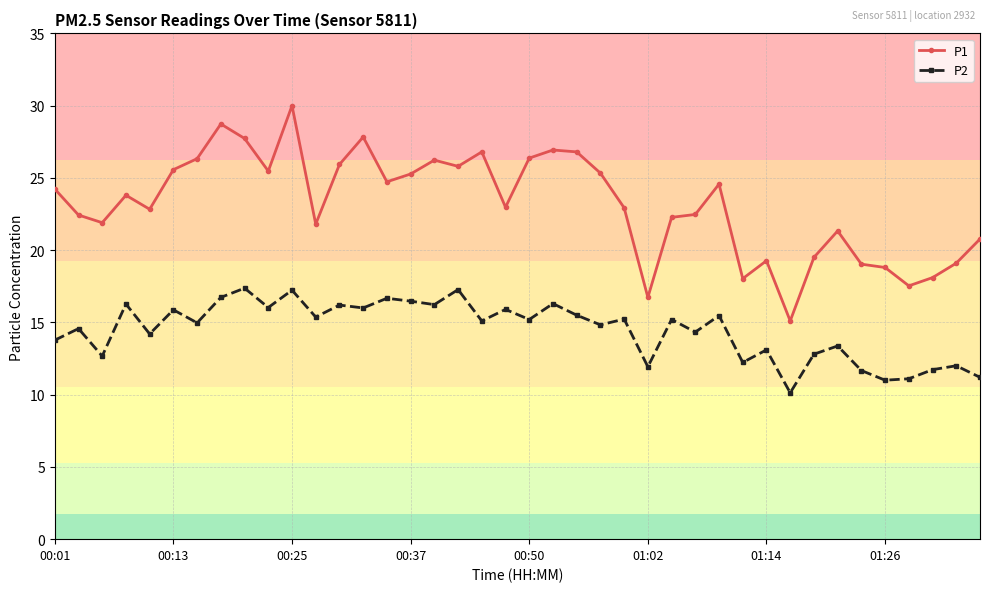

What is the average value of the P2 series?

14.5